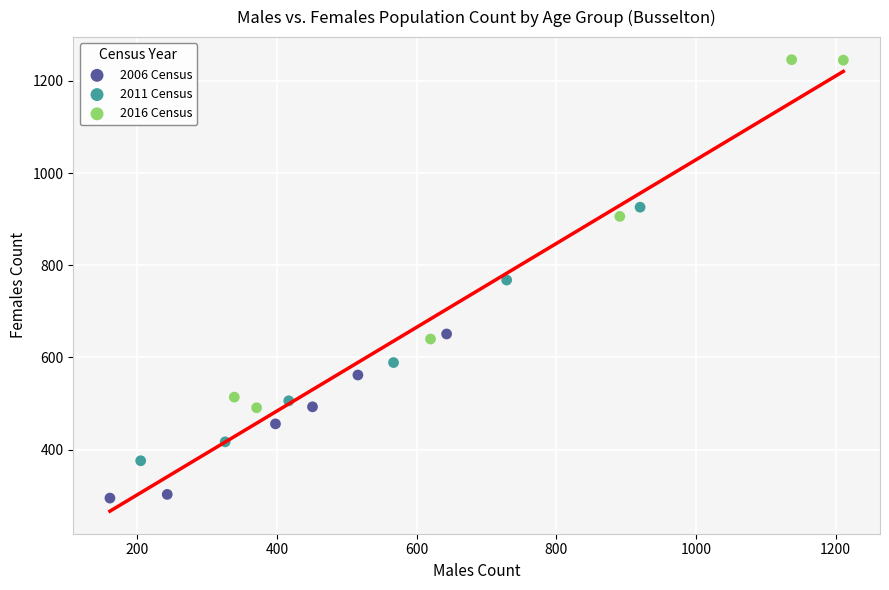

Which series has the widest spread of Y values?

2016 Census